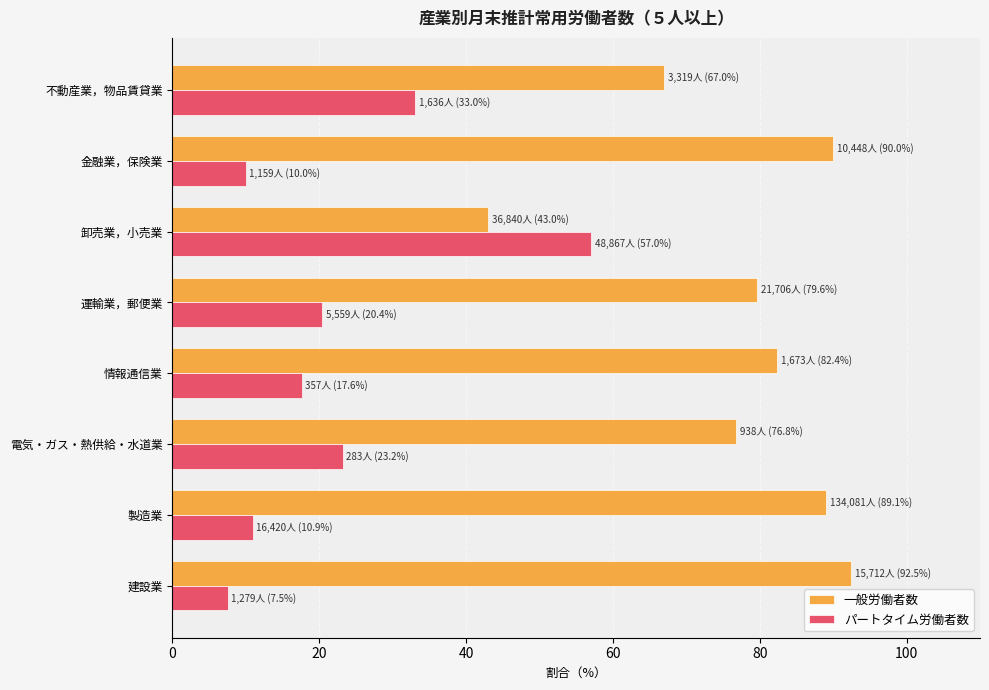

At which label is 一般労働者数 closest to 67?

不動産業，物品賃貸業